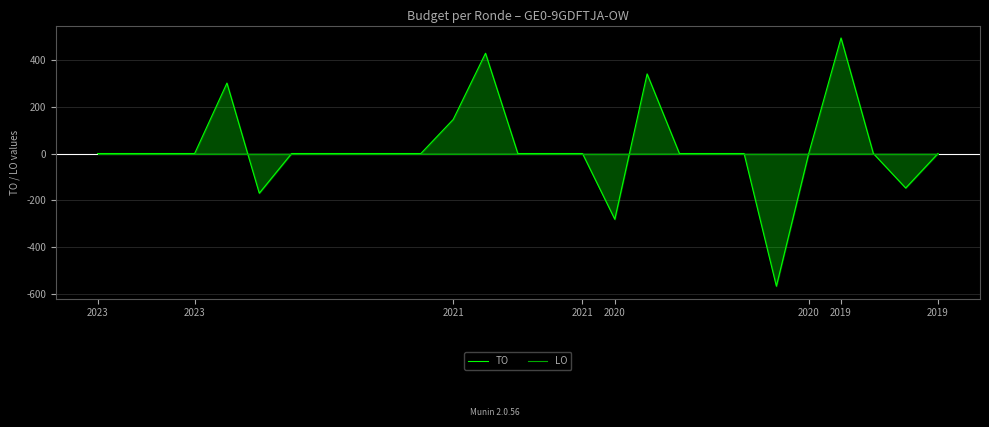

What is the difference between the maximum and minimum values in the TO series?

1057